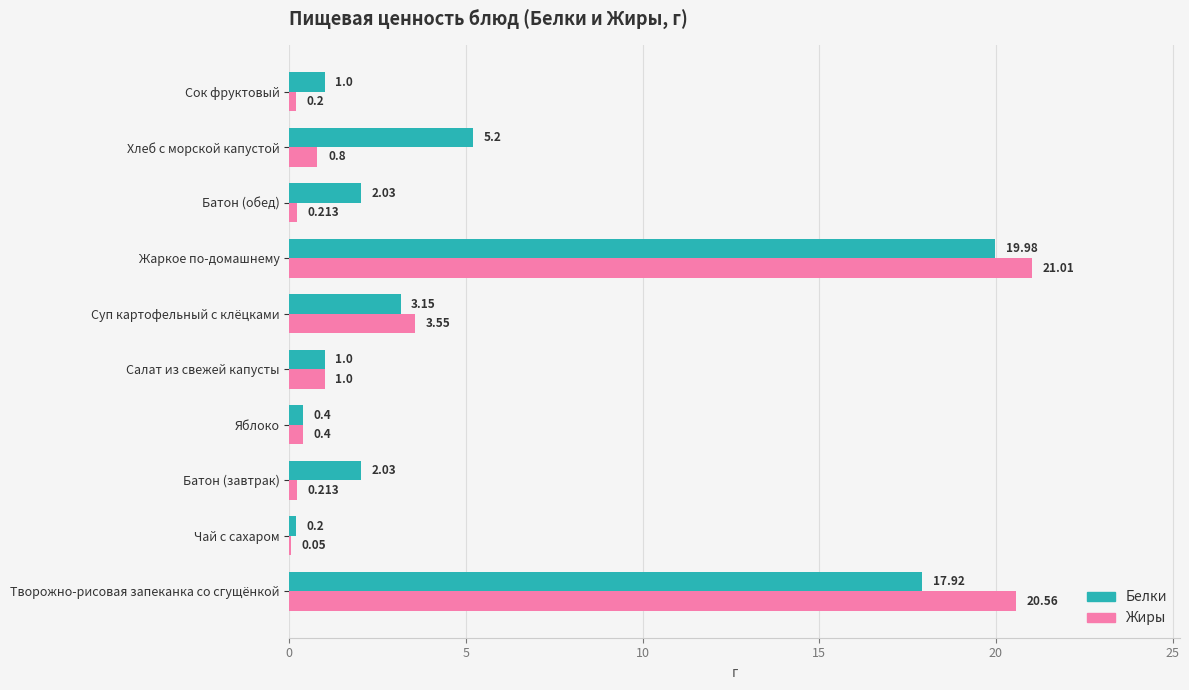

At which label is Жиры closest to 10?

Суп картофельный с клёцками